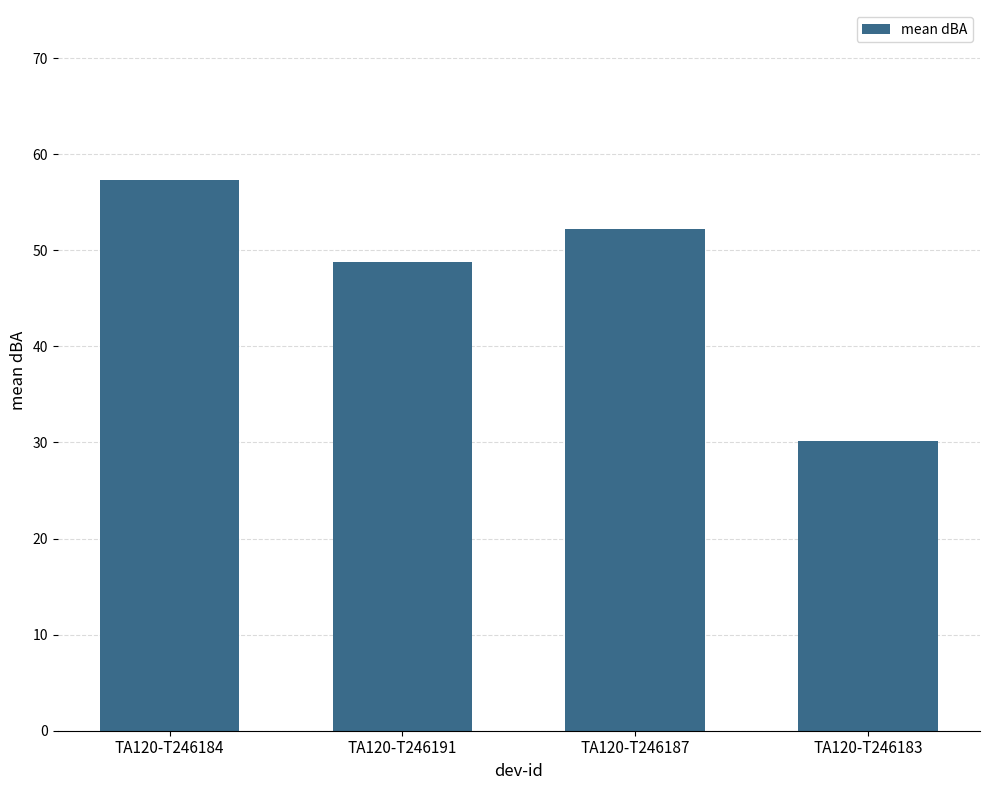

What is the difference between the values at TA120-T246191 and TA120-T246184?

8.6